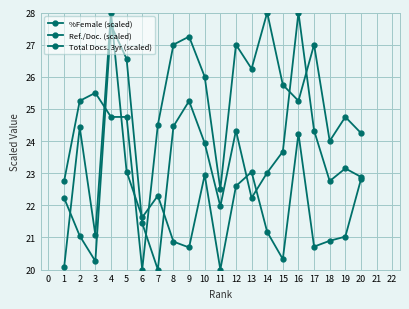

At which label does %Female (scaled) first exceed 23?

4